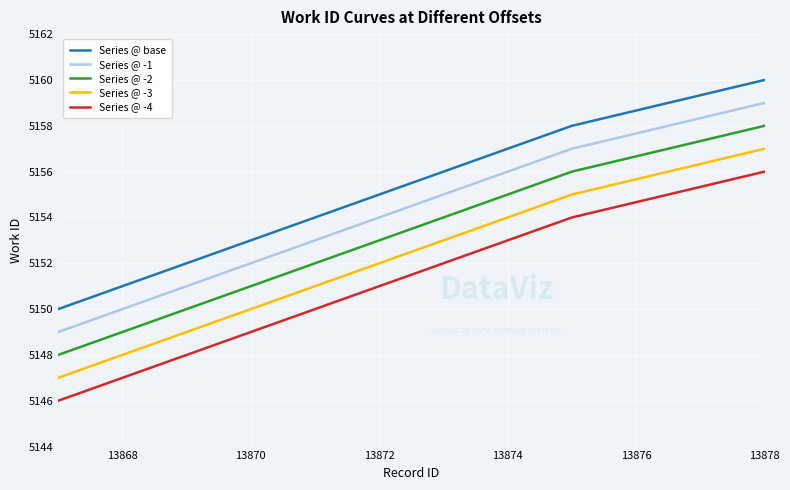

True or false: Series @ -2 has more than 2 interior local peaks.

False